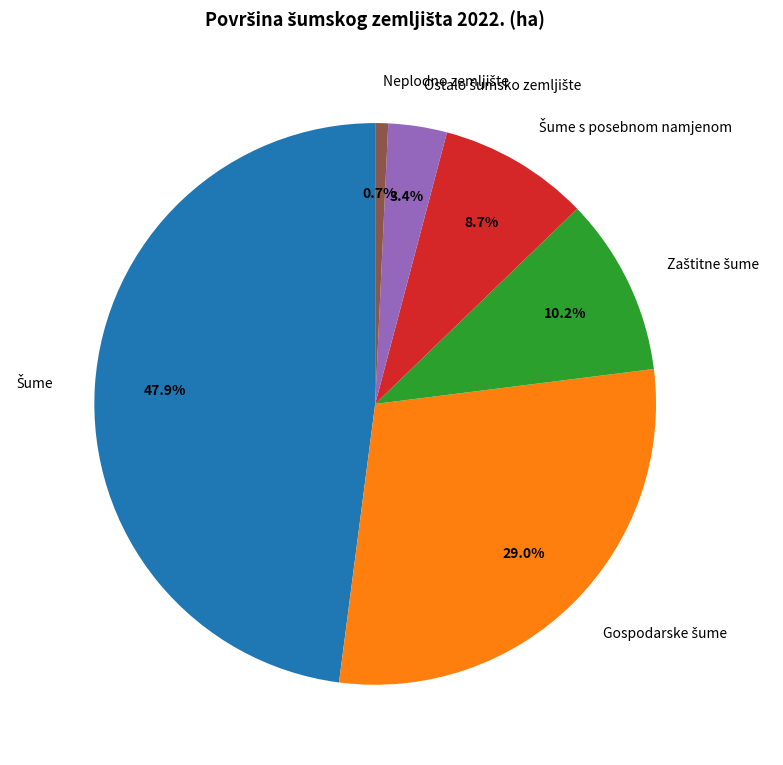

Is there any slice that represents more than half of the pie?

No